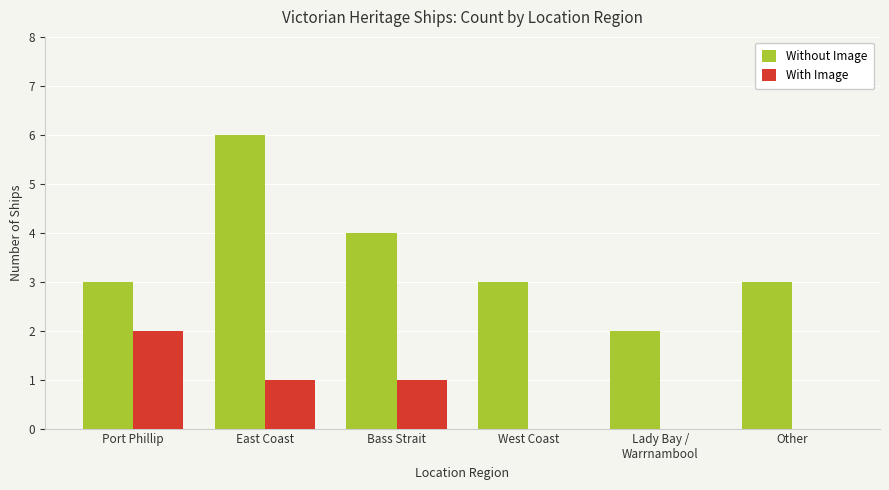

The Without Image series shows 1 at West Coast. True or false?

False